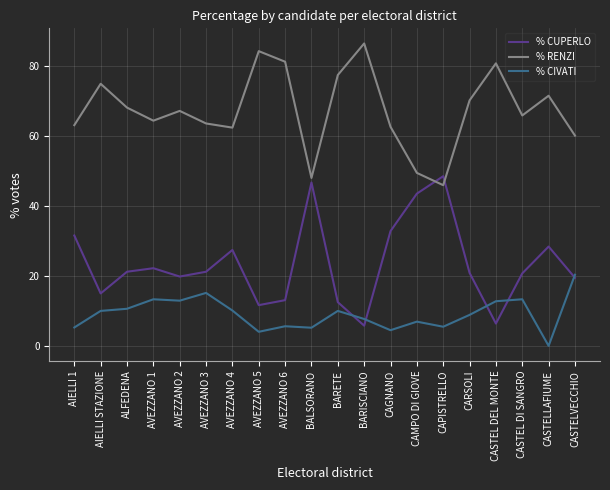

What is the approximate value of % RENZI at AVEZZANO 1?

64.4